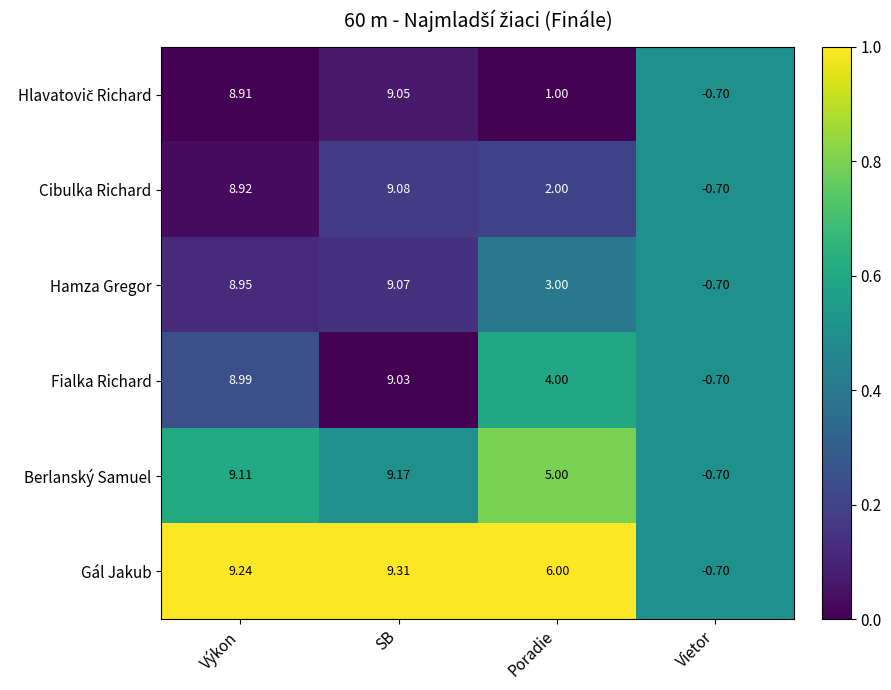

Where does the Hamza Gregor series first go above 8?

Výkon